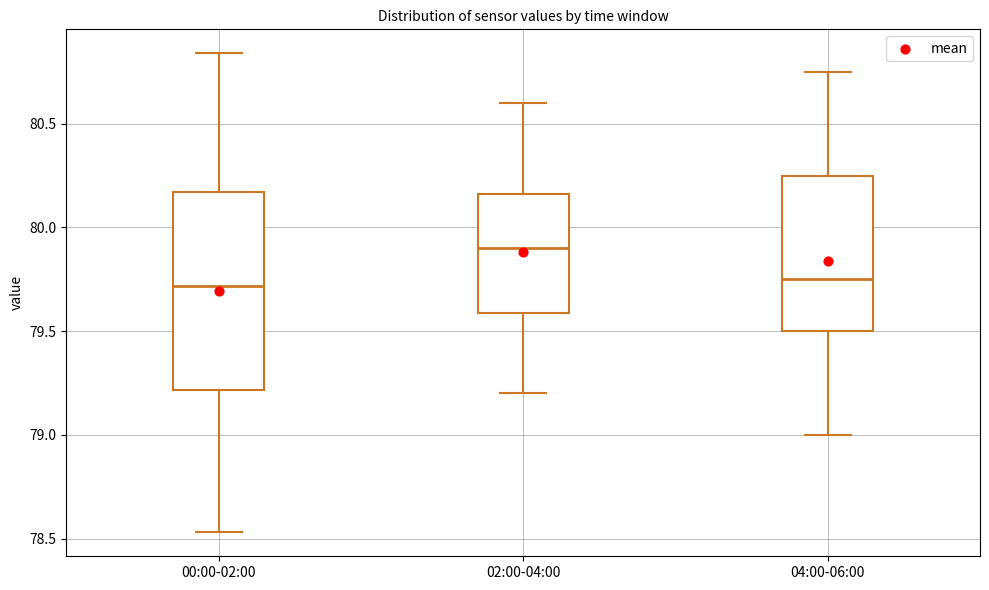

Where is the lower edge of the box for 02:00-04:00 on the y-axis? The values are not printed on the chart, so give them approximately, as read against the axis.

79.60